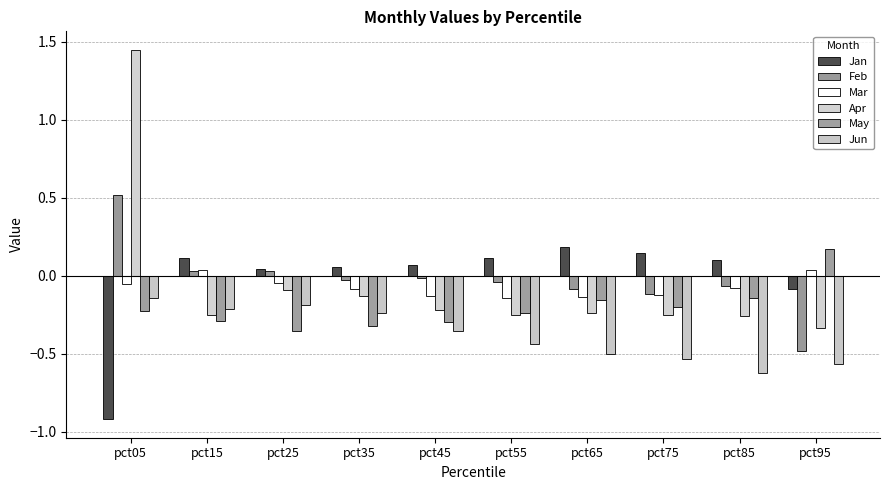

True or false: Apr has a value of -0.2 at pct45.

True